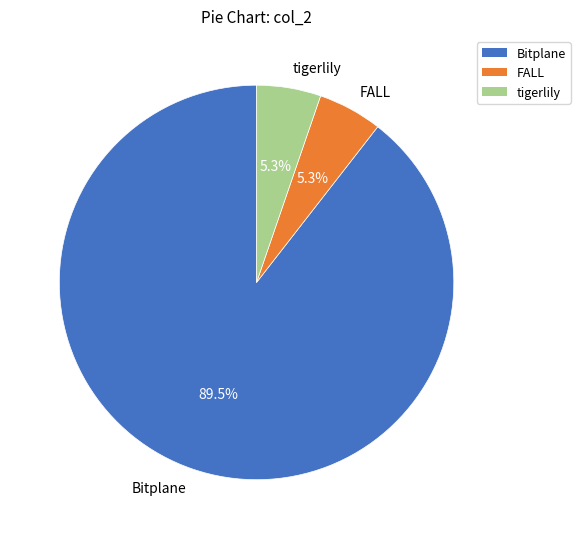

What is the largest slice in the pie chart?

Bitplane